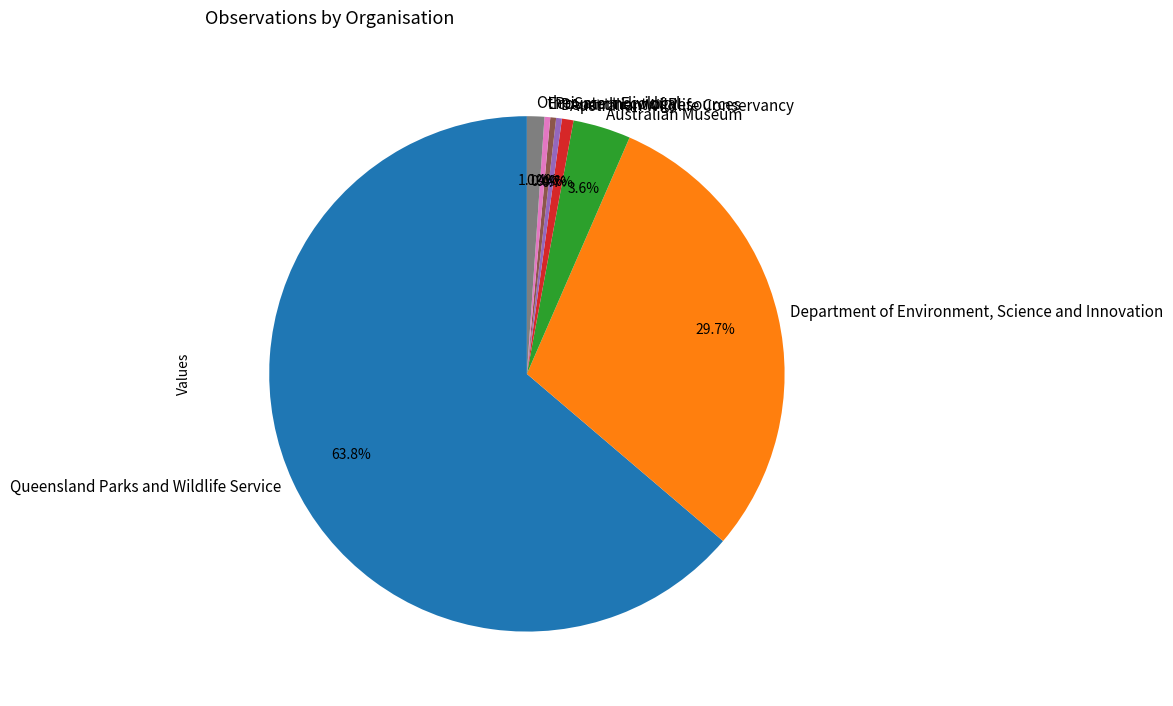

What is the largest slice in the pie chart?

Queensland Parks and Wildlife Service